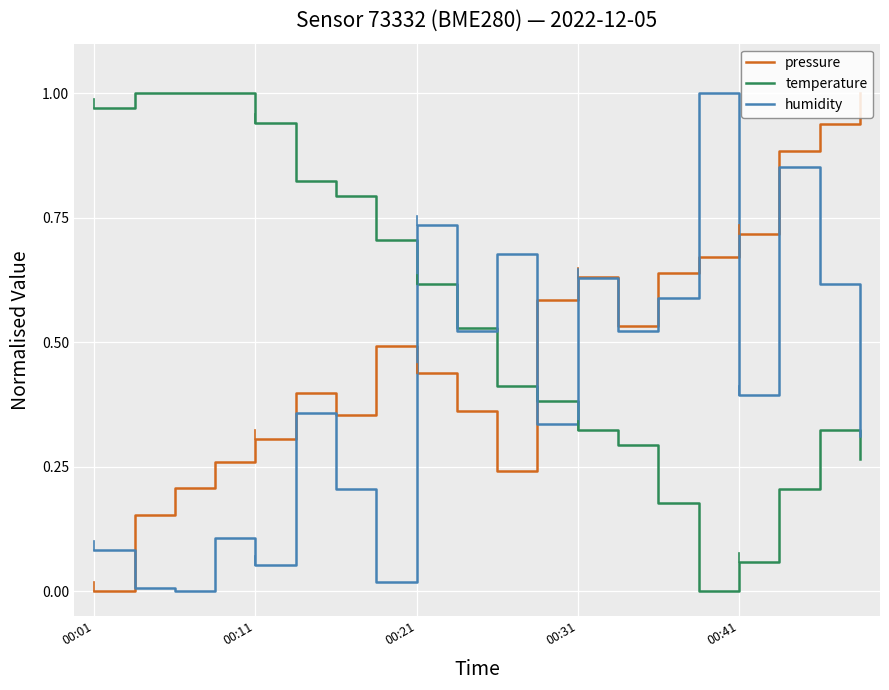

Rank the series by their average value, from lowest to highest.

humidity, pressure, temperature